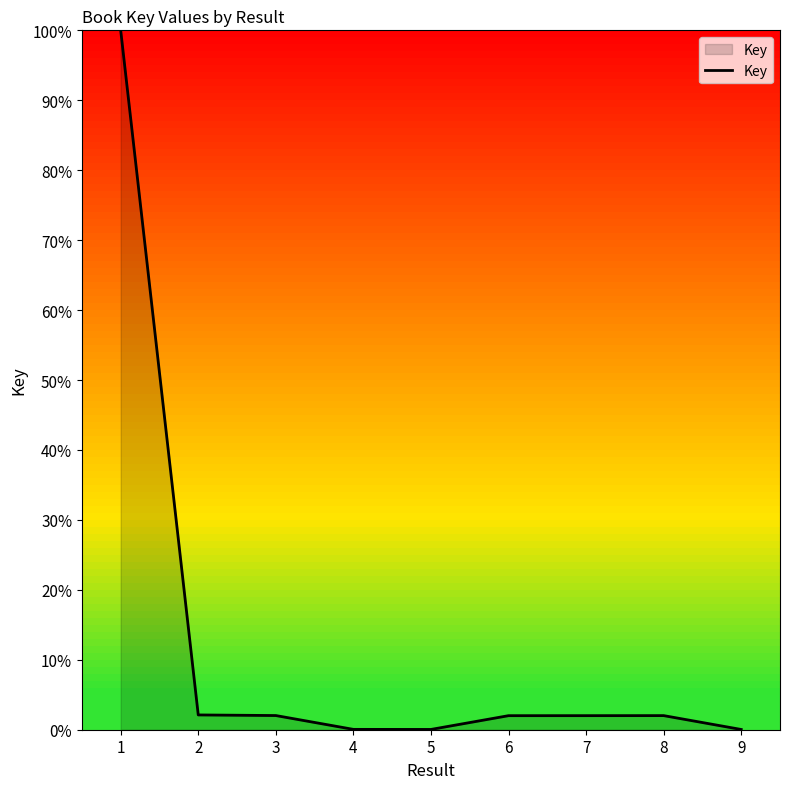

The chart shows a value of 0.0 at 9. True or false?

True